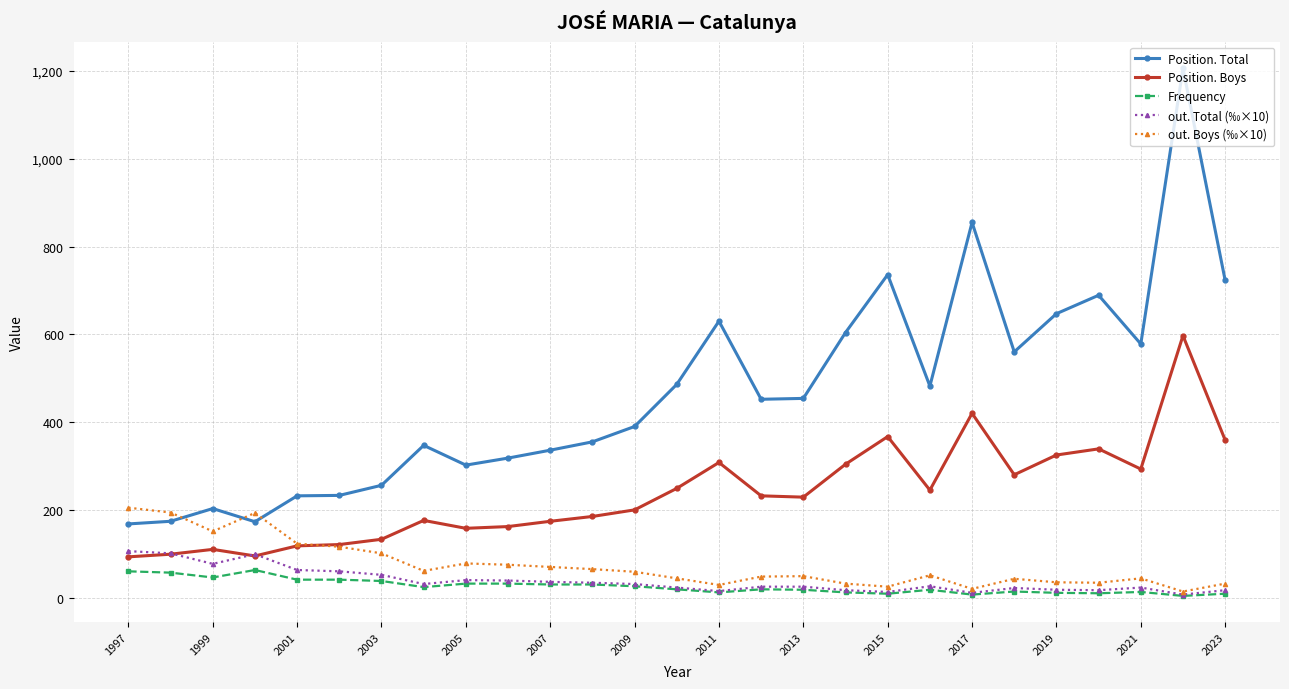

What is the sum of all Position. Boys values?

6371